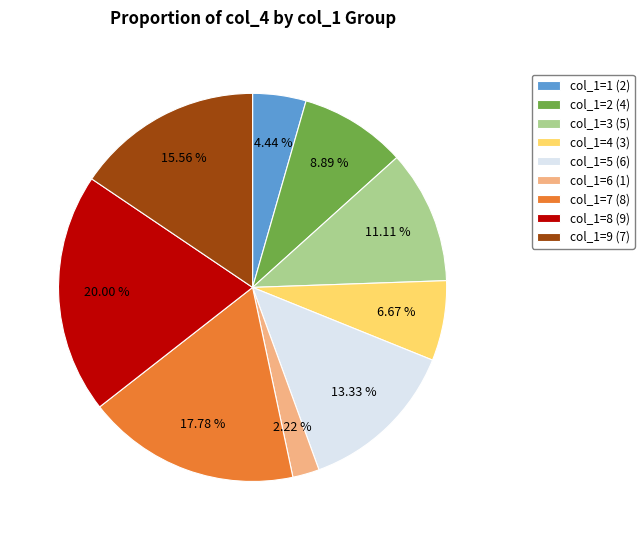

What is the ratio of the value at col_1=3 (5) to the value at col_1=4 (3)?

1.7